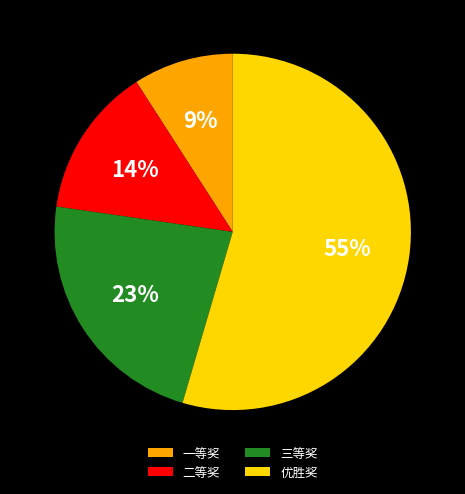

Rank the categories by value from highest to lowest.

优胜奖, 三等奖, 二等奖, 一等奖